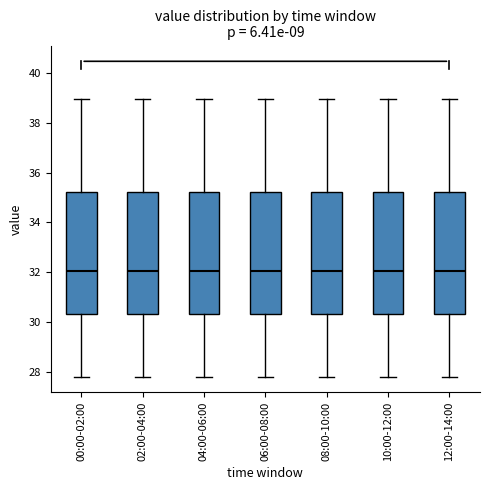

Where is the upper edge of the box for 04:00-06:00 on the y-axis? The values are not printed on the chart, so give them approximately, as read against the axis.

35.2